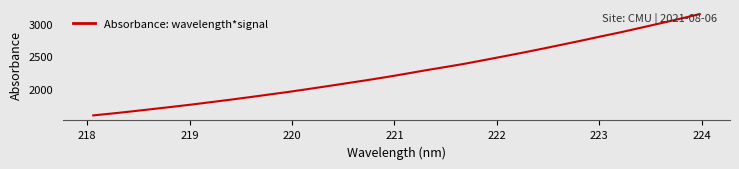

What is the greatest value displayed?

3150.1